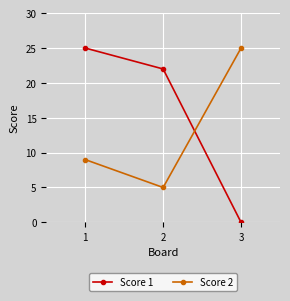

What are all the series names shown in the legend?

Score 1, Score 2